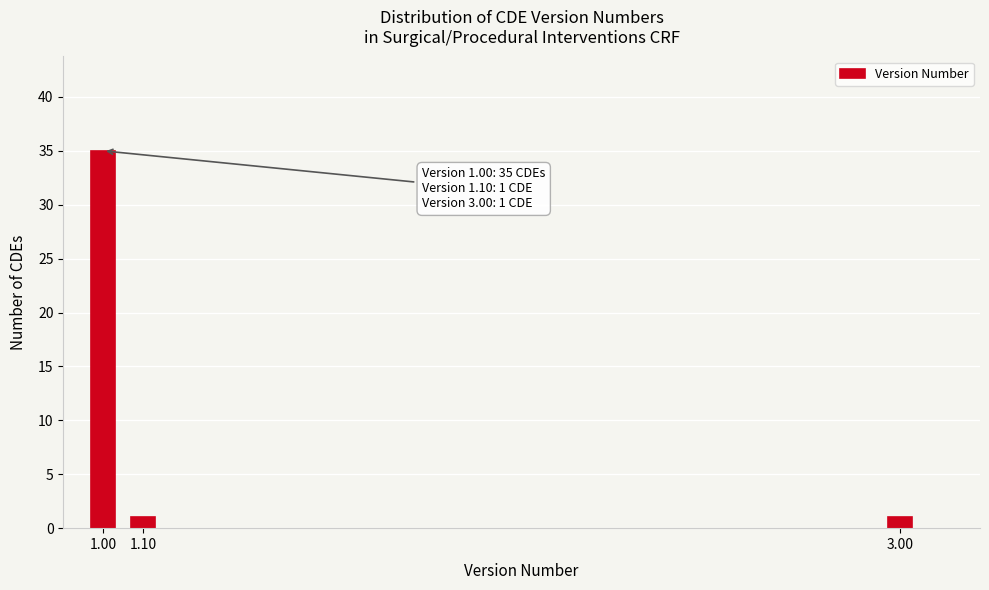

Reading right to left, extract all data points from this chart.

3.00=1	1.10=1	1.00=35